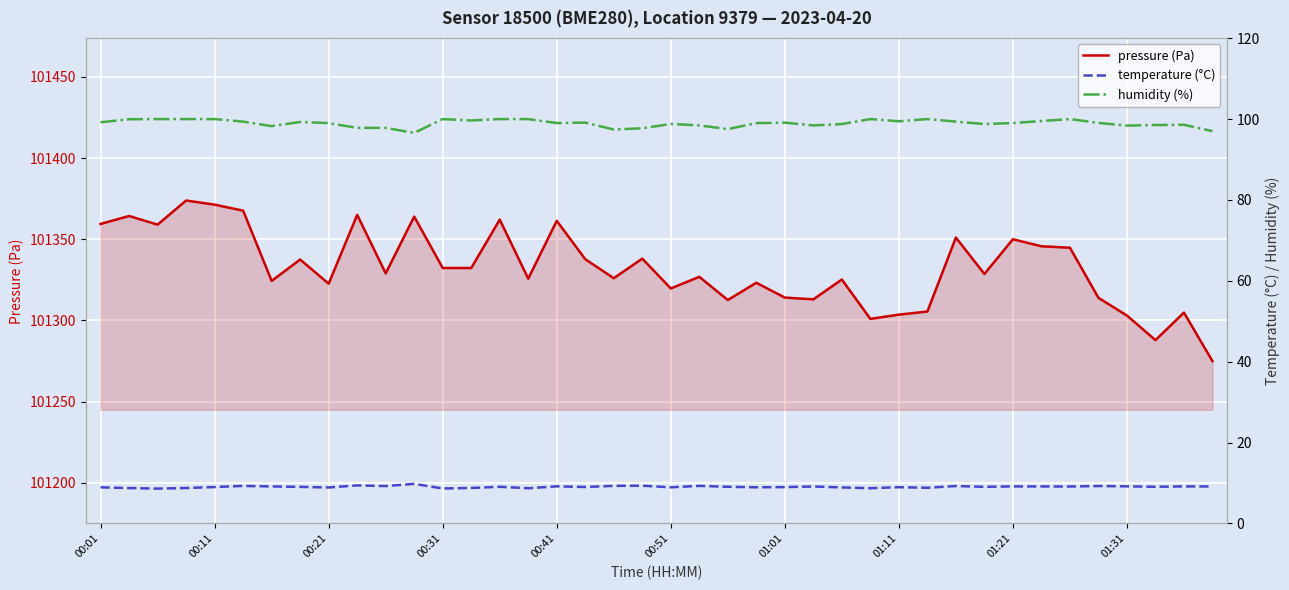

What is the lowest value of the pressure (Pa) series?

101274.9